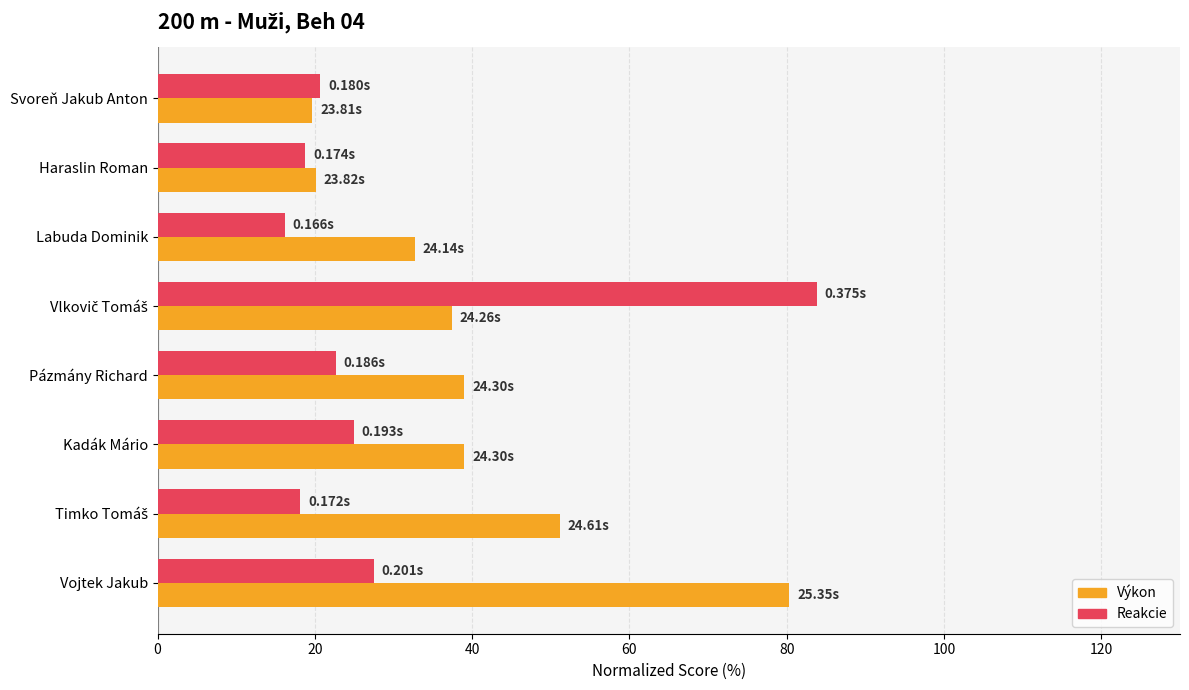

Count the number of categories in the chart.

8